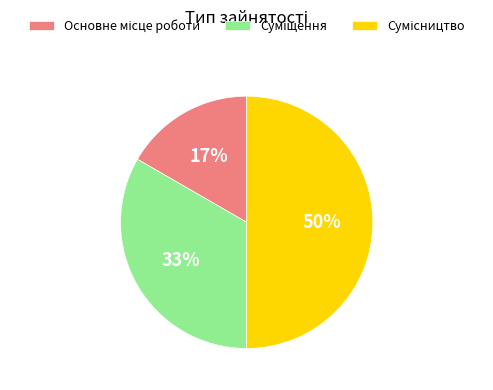

To the nearest percent, what is the average slice percentage?

33%